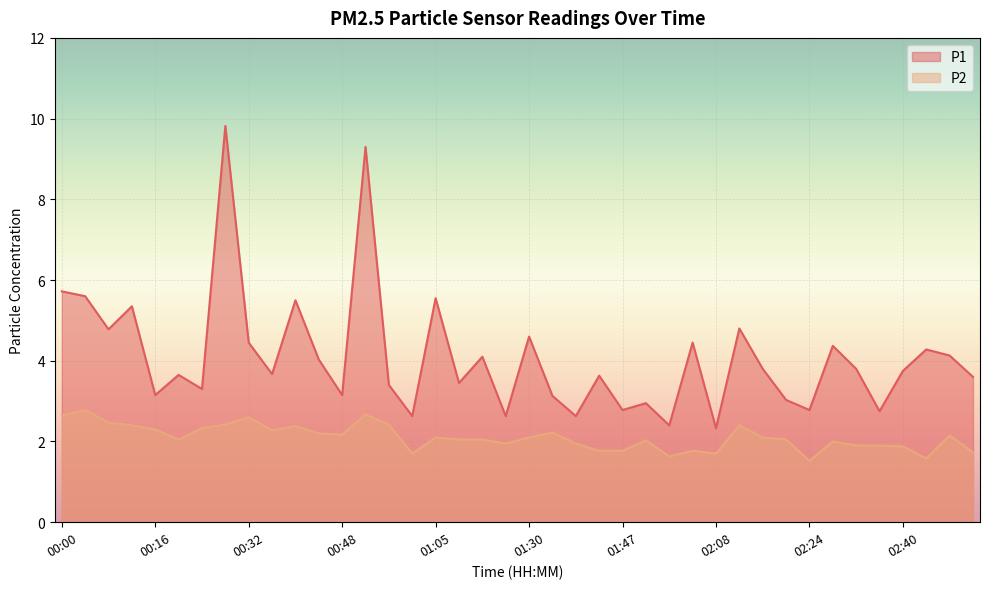

What is the minimum value for P2?

1.5